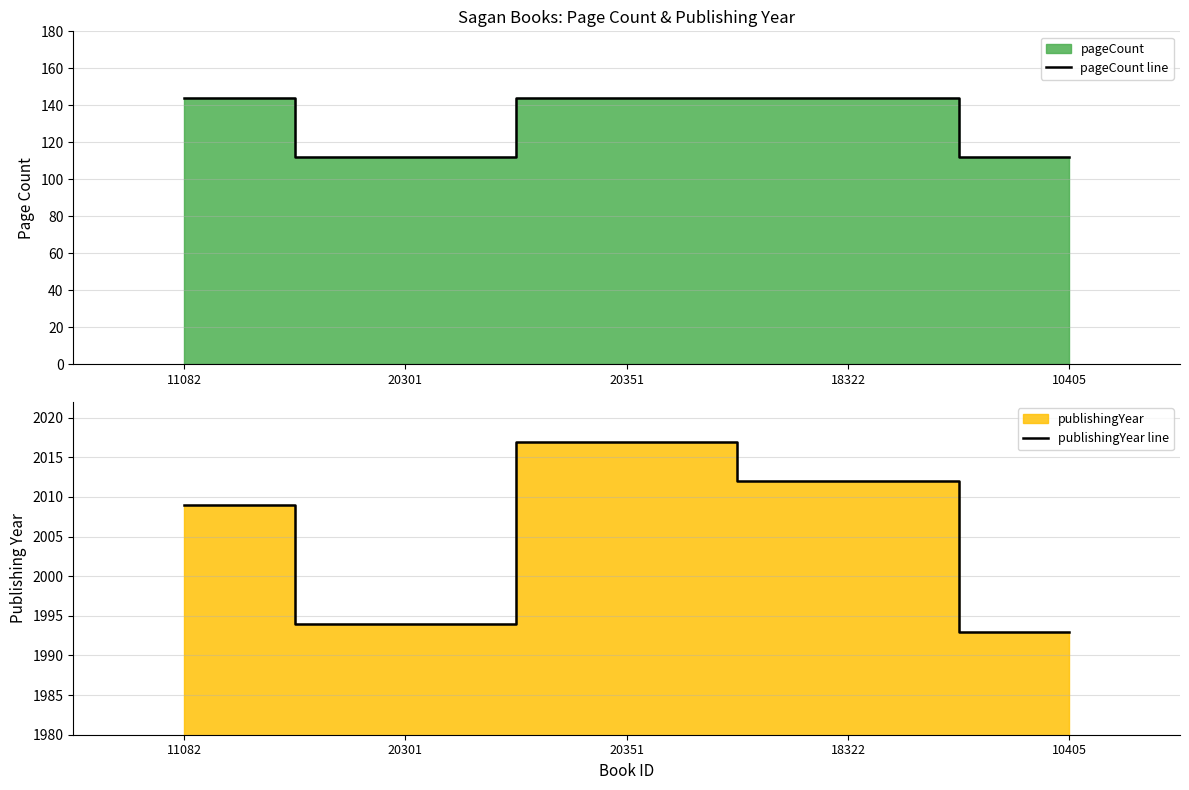

At which label is publishingYear line closest to 2005?

11082